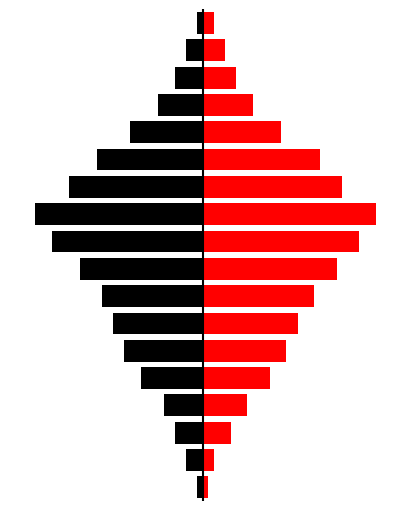

How many bars are there in each group?

2